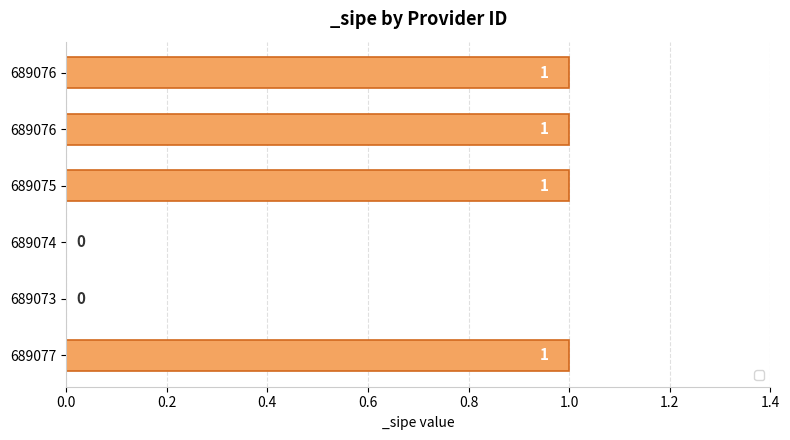

Which category has the highest value across all series?

689077